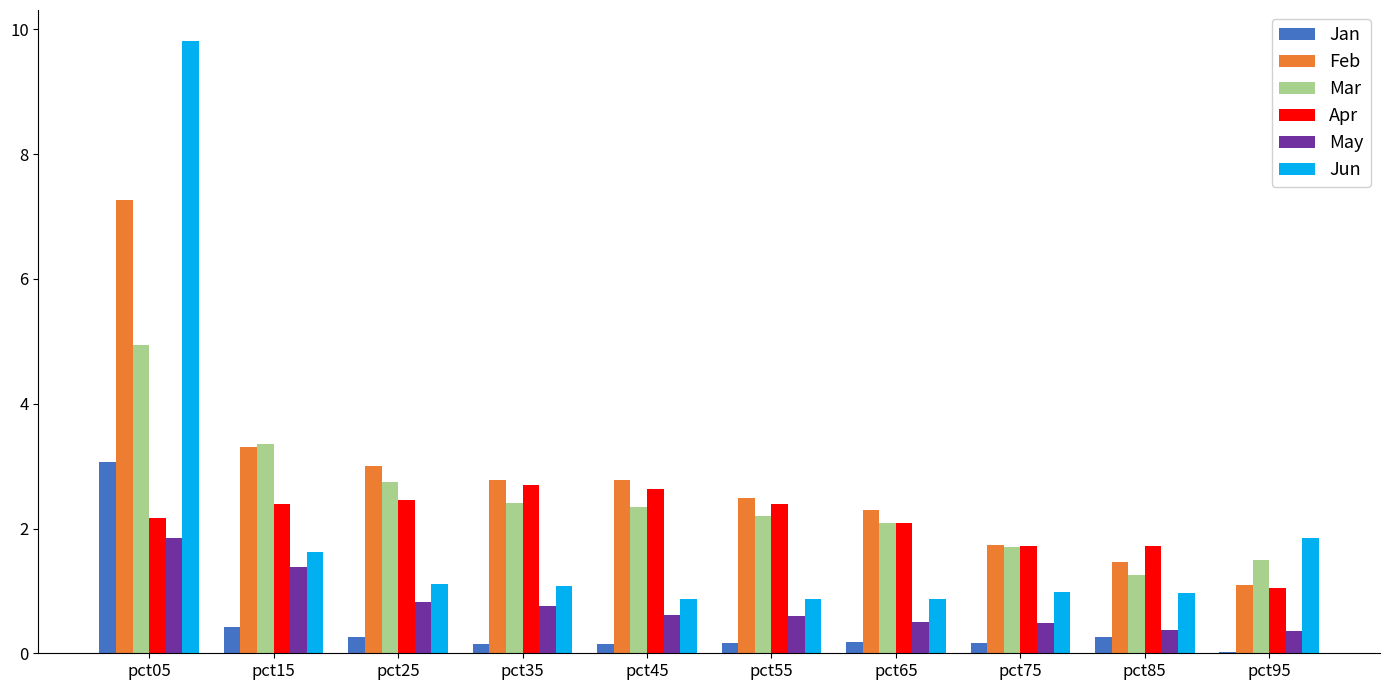

Are the bars horizontal?

No